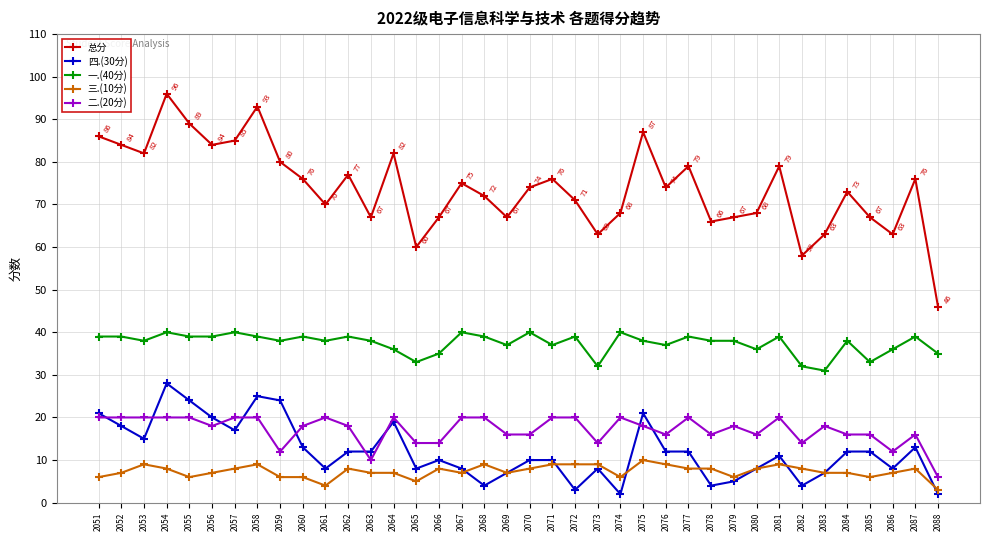

Which series has the widest spread of values?

总分